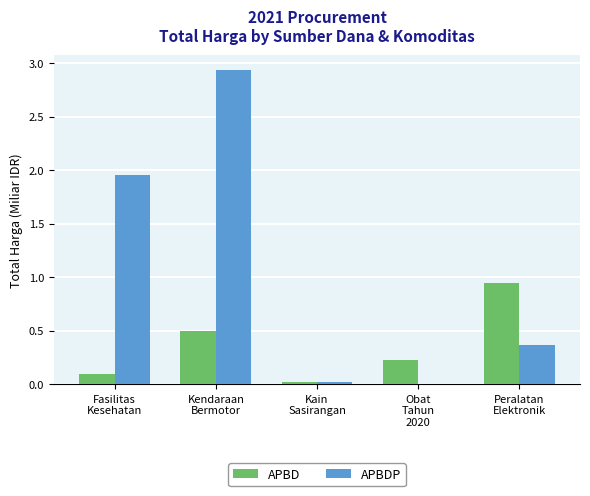

At which label does APBD reach its peak?

Peralatan
Elektronik